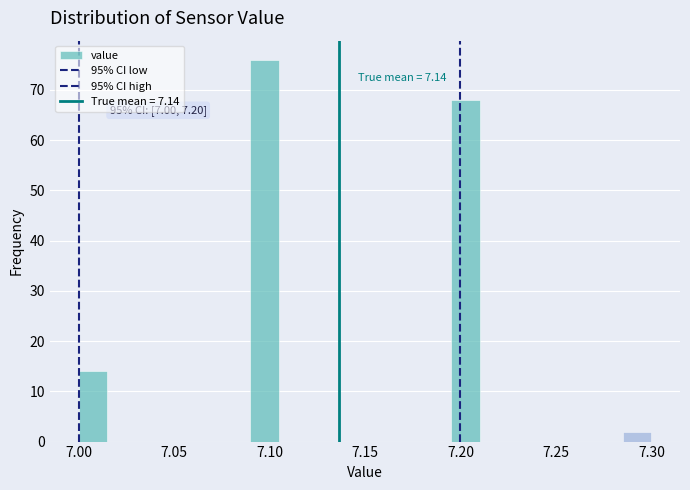

Read against the x-axis, roughly where is the centre of the tallest bar?

7.100